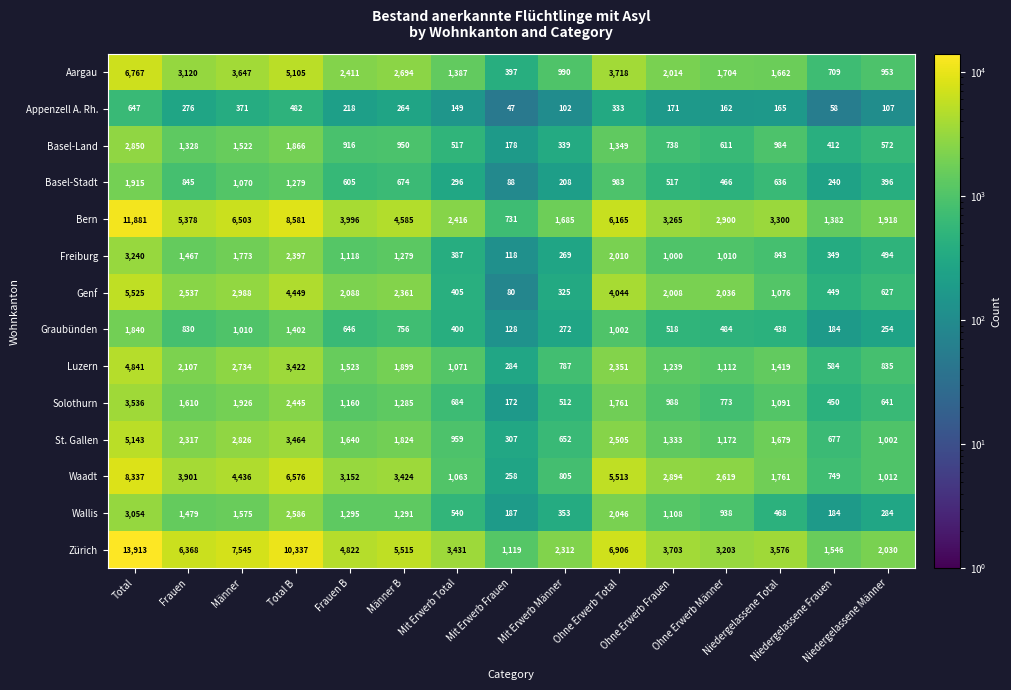

At how many categories does at least one series exceed 10092?

2